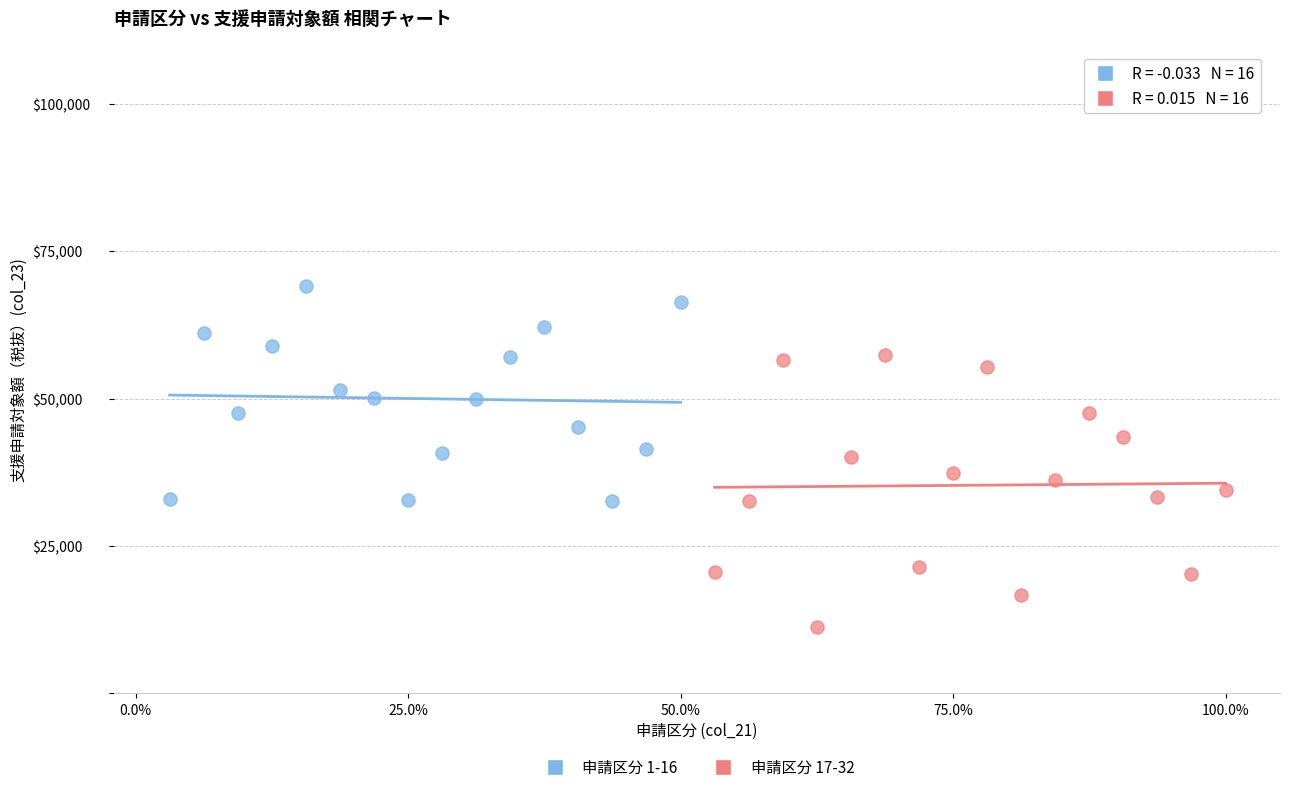

Which series reaches the maximum Y coordinate?

申請区分 1-16